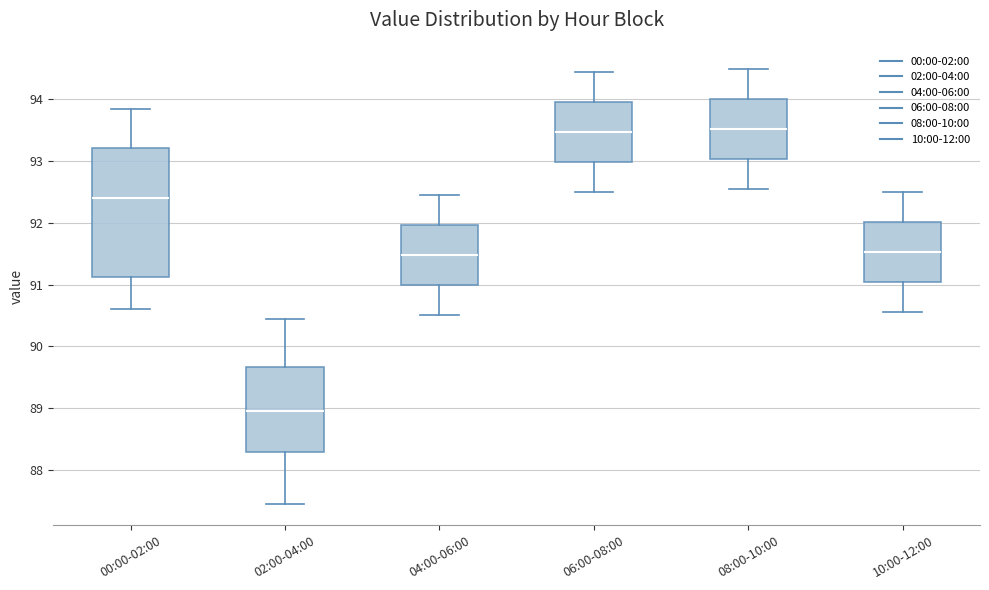

Comparing the boxes themselves (not the whiskers), which one is the tallest?

00:00-02:00